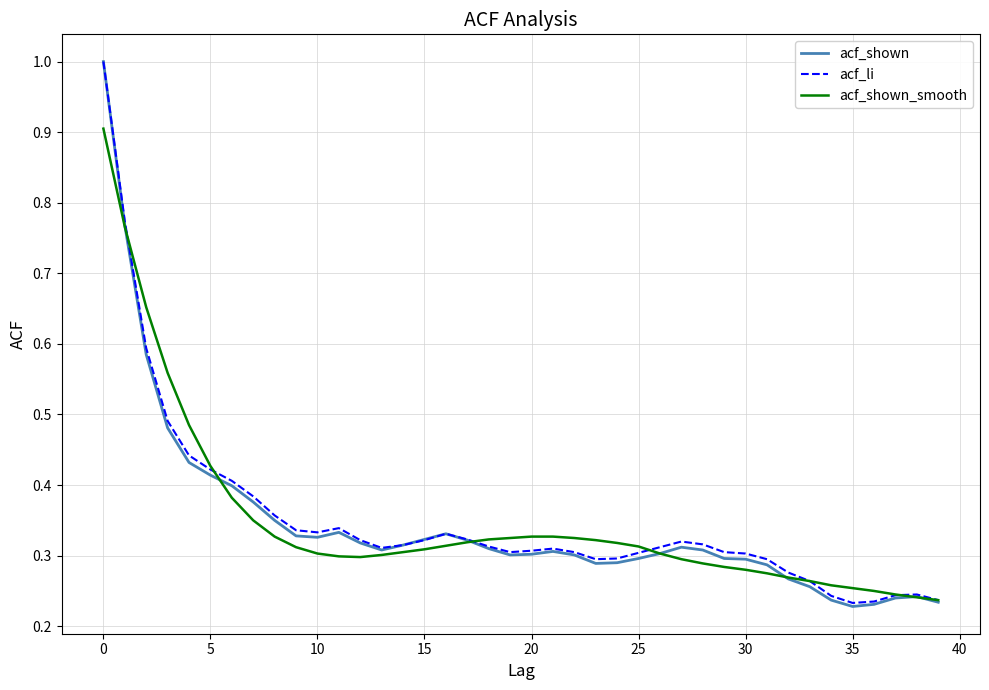

True or false: acf_shown_smooth and acf_shown intersect in this chart.

True